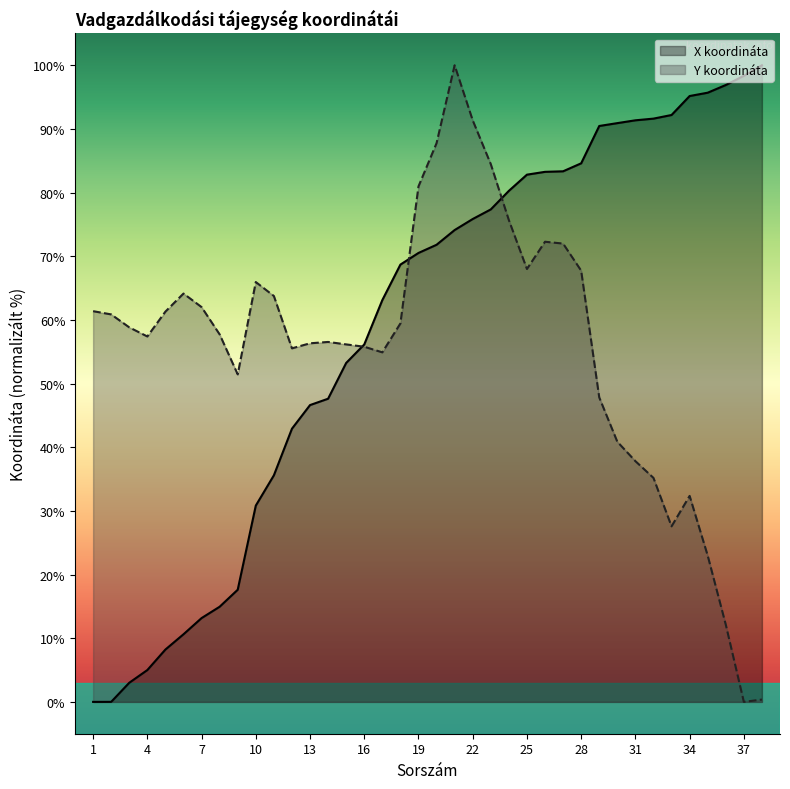

What is the total value across all series at 1?

61.4